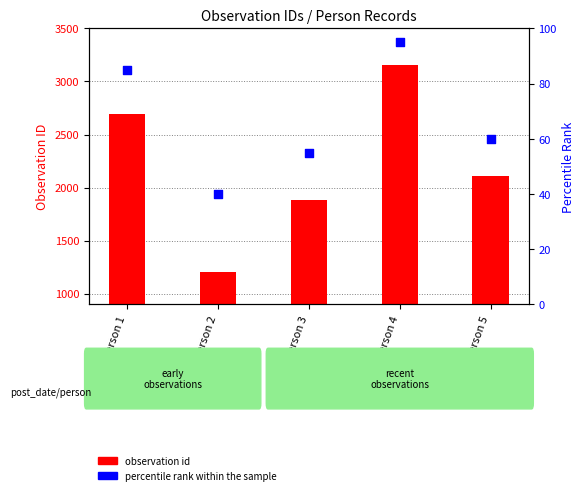

Which series reaches the maximum Y coordinate?

observation id